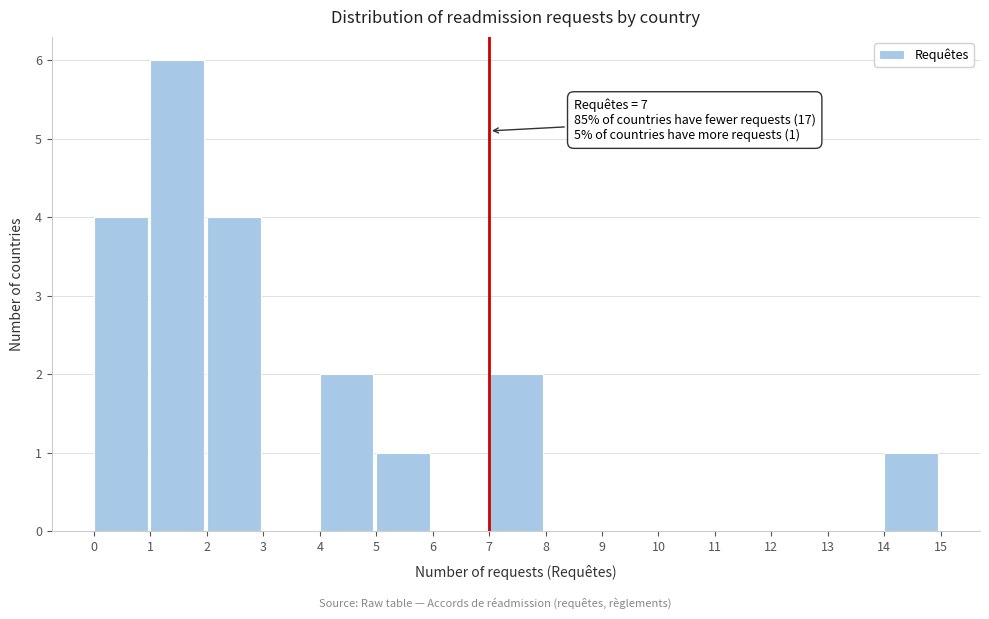

Over which range of the x-axis is the bar tallest?

1 to 2